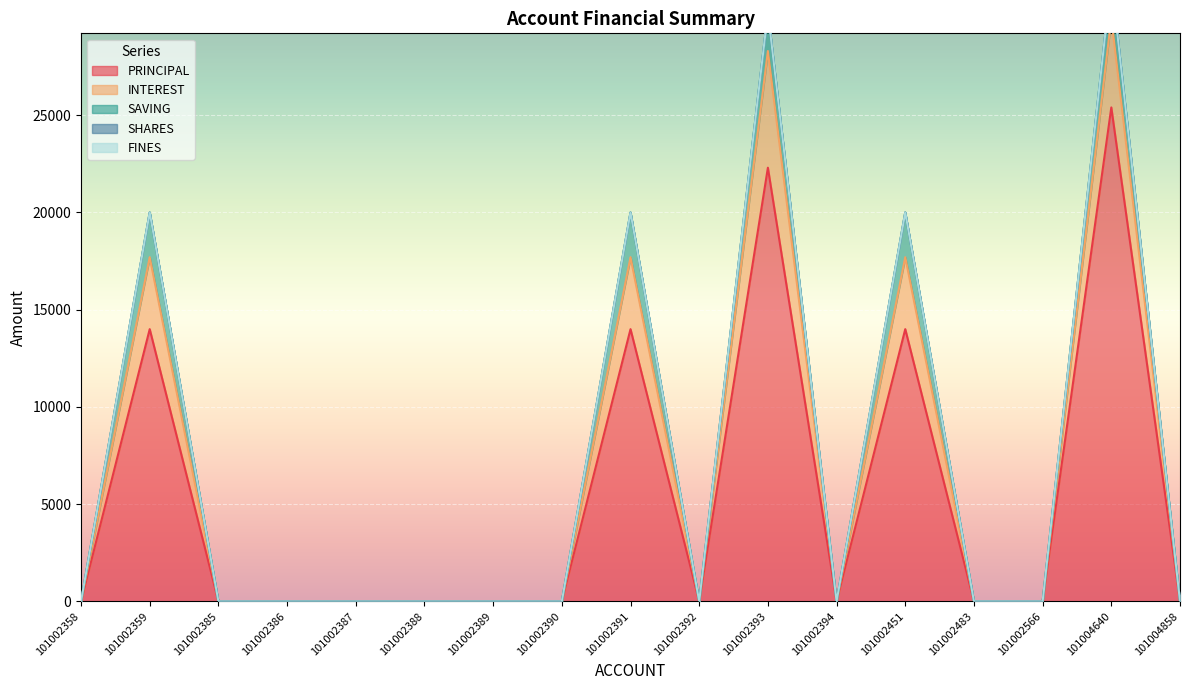

True or false: SAVING and SHARES cross at least once.

False